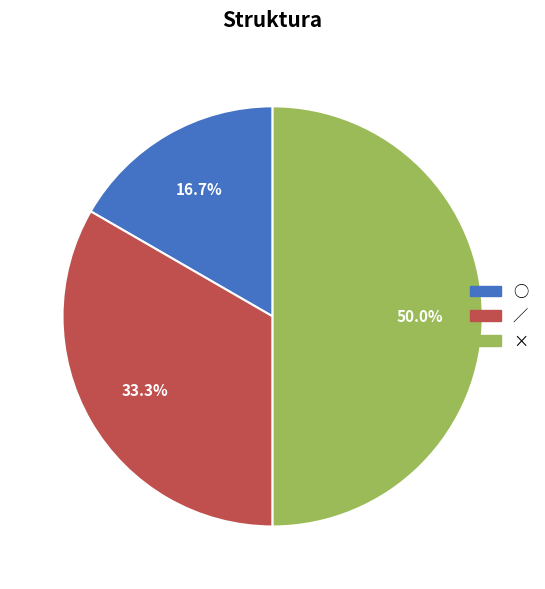

What percentage is the ○ slice, to the nearest percent?

17%